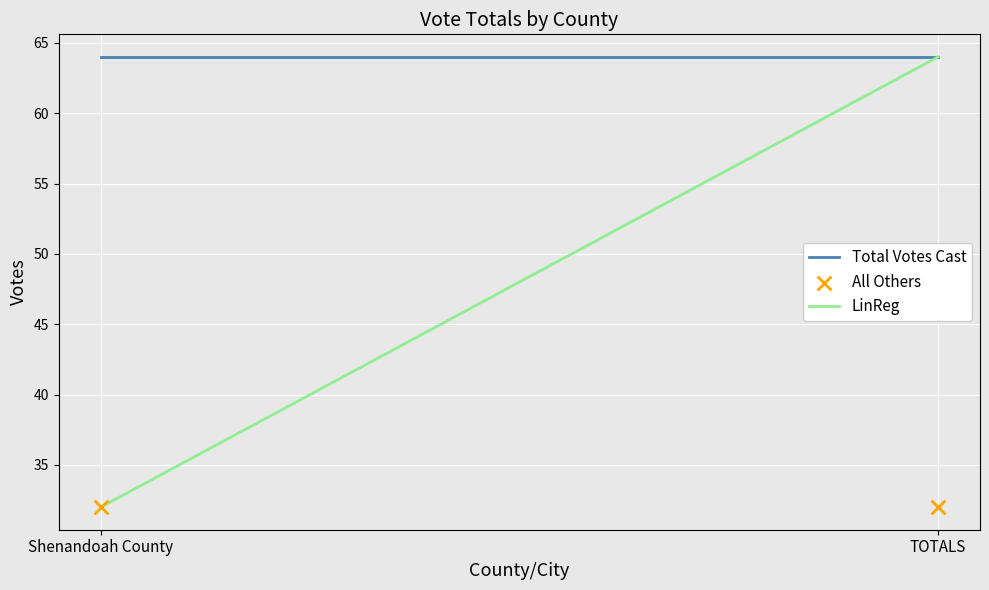

Which series has the largest Y range (max minus min)?

LinReg